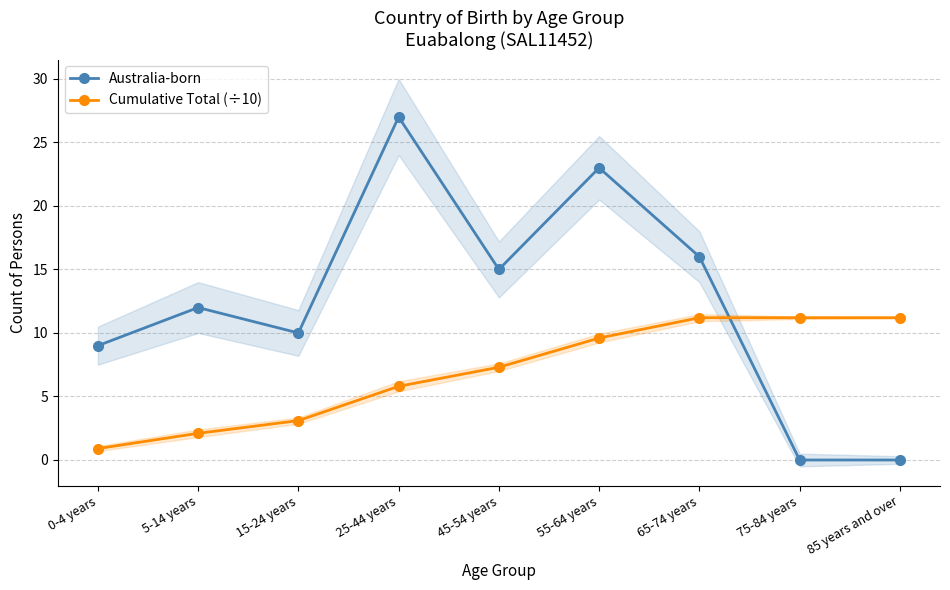

Which label corresponds to the largest value in the chart?

25-44 years